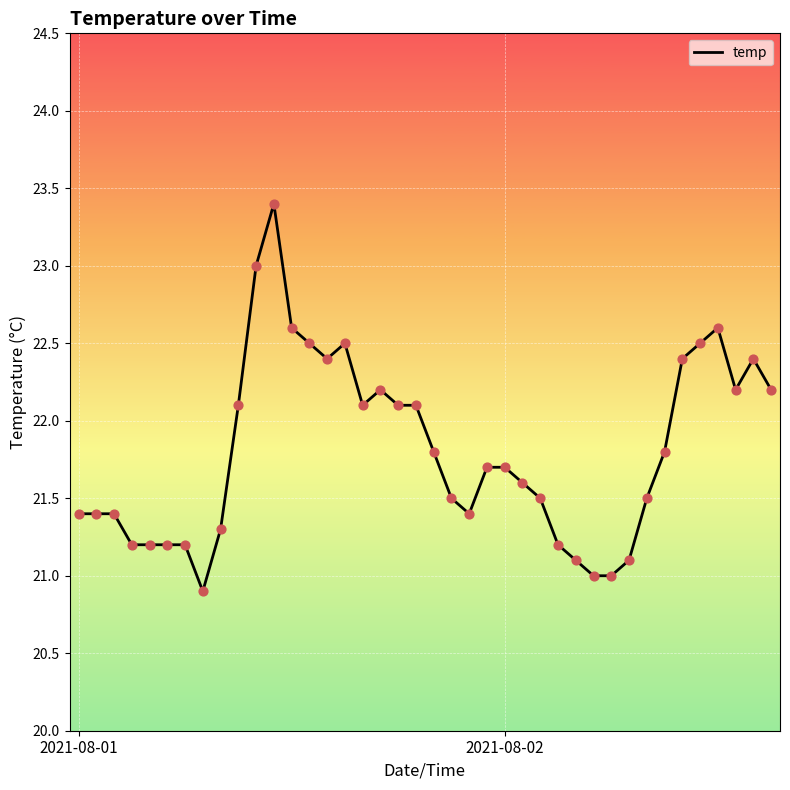

What is the difference between the maximum and minimum values?

2.5